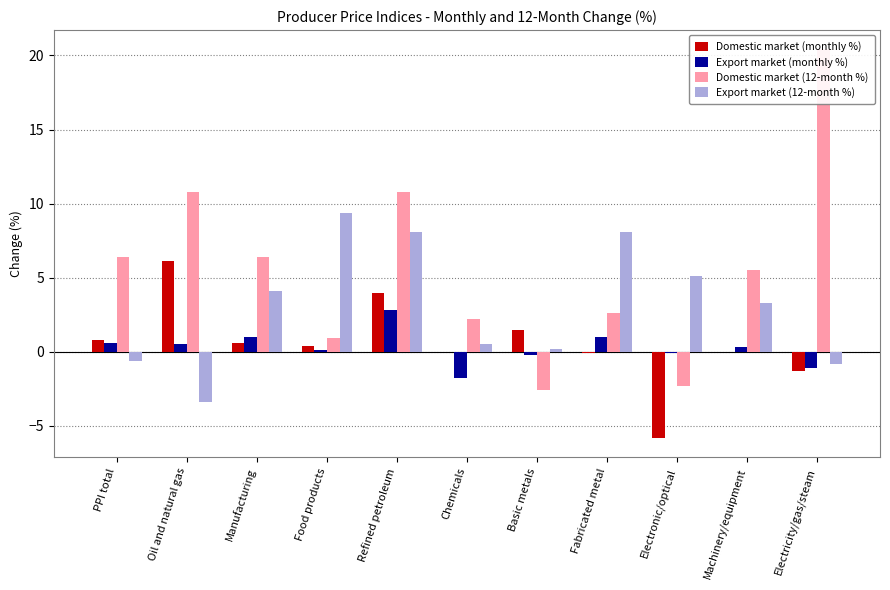

Where is Domestic market (12-month %) nearest to the value 8?

PPI total